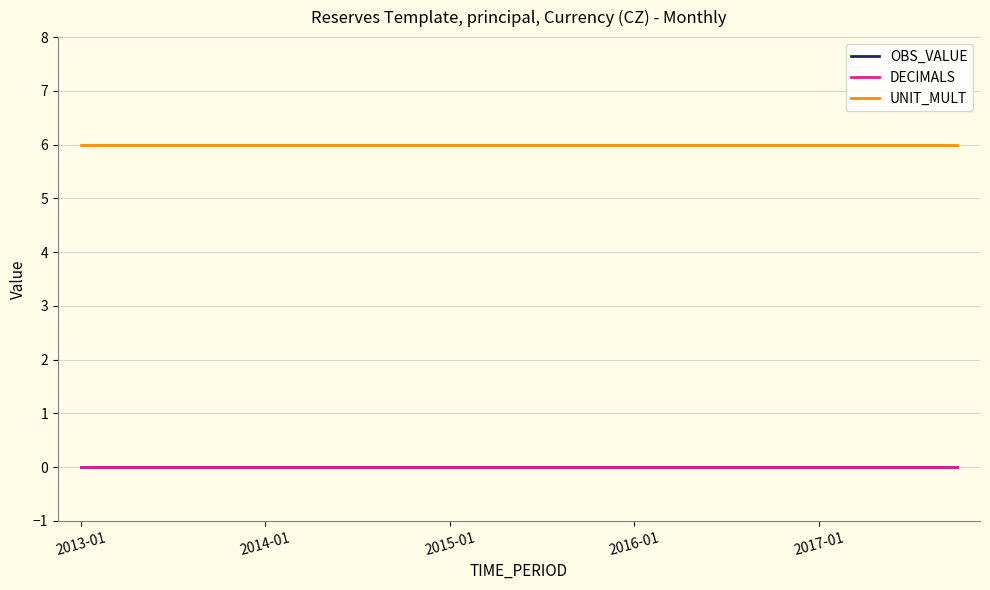

Does the chart have visible grid lines?

Yes